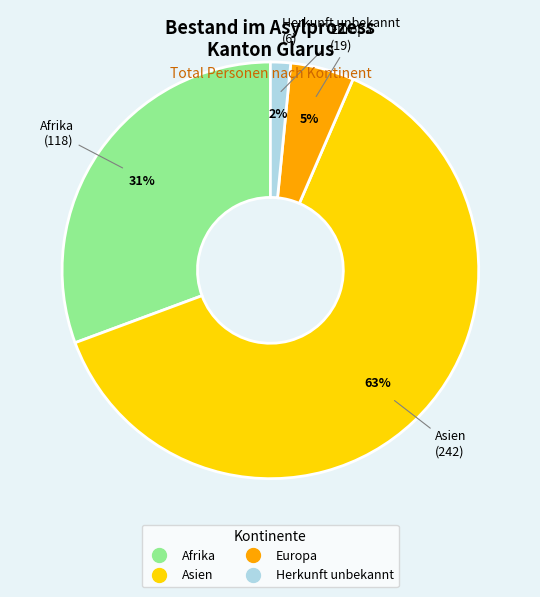

To the nearest percent, what is the difference between the Afrika and Herkunft unbekannt slice percentages?

29%